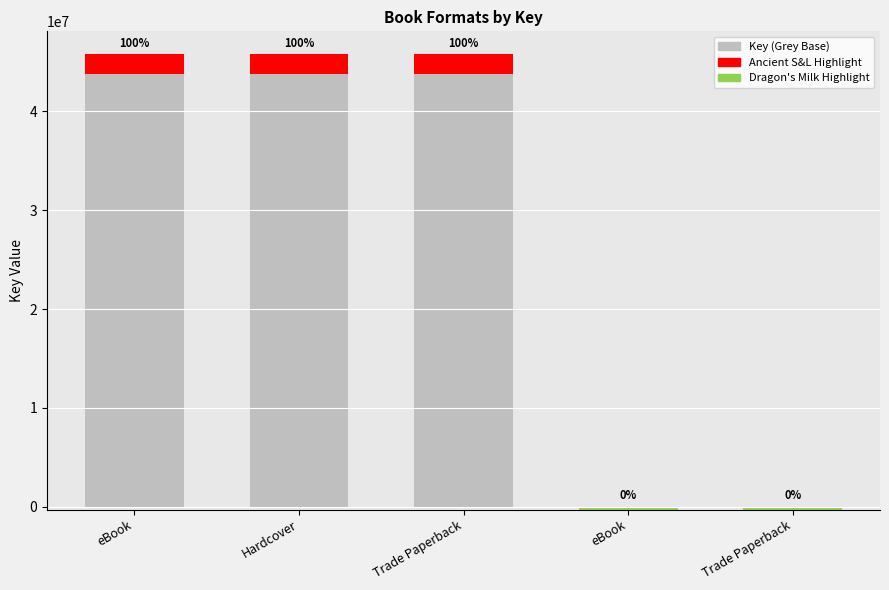

What is the label of the 1st bar from the left?

eBook